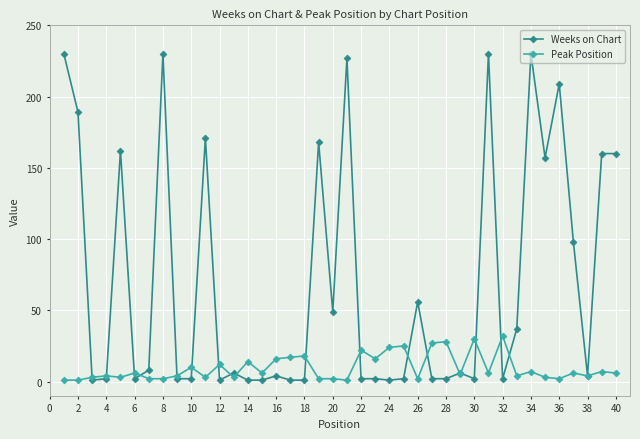

What is the greatest value displayed?

230